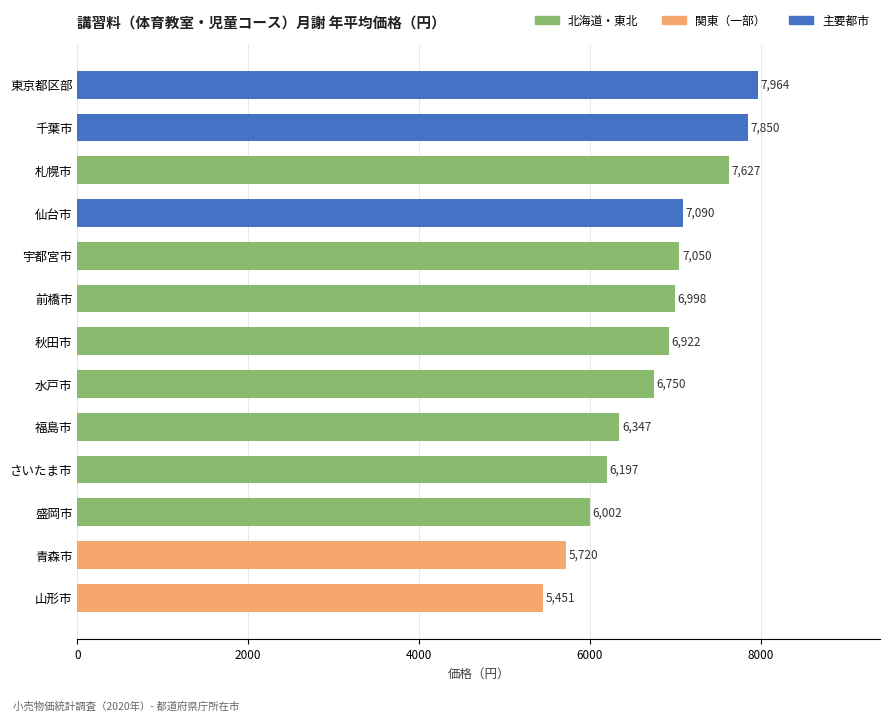

What is the ratio of the value at 秋田市 to the value at 札幌市?

0.9